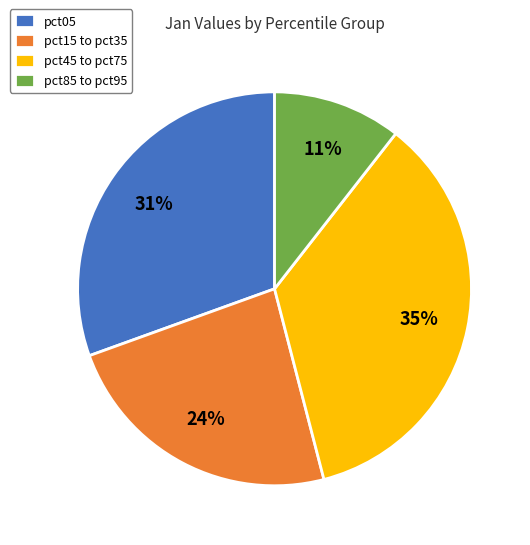

Which slice is the largest?

pct45 to pct75